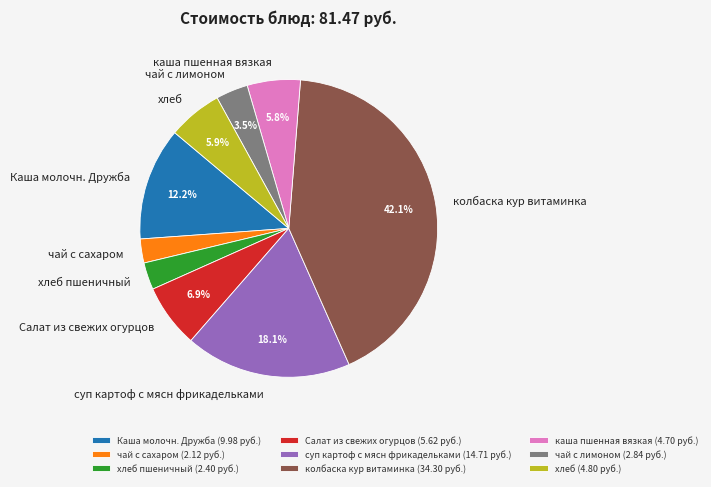

Count the number of slices in the pie.

9